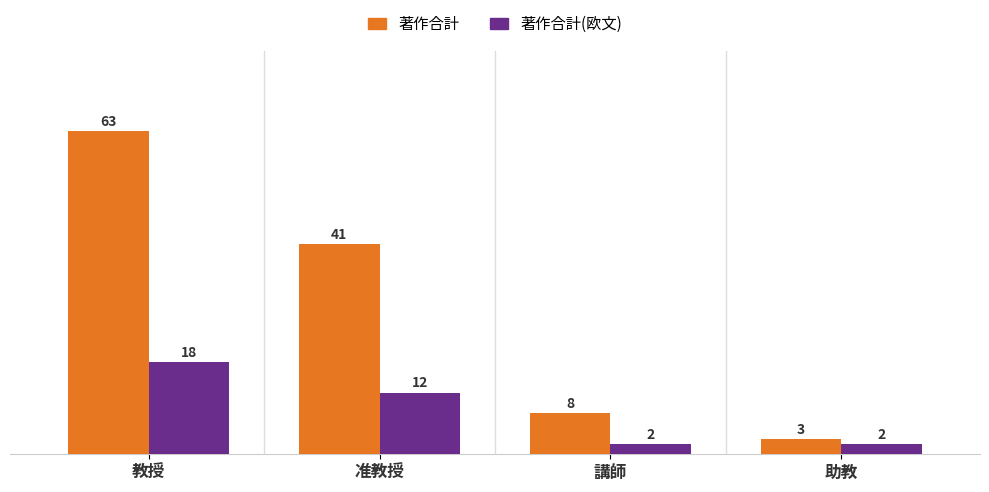

At how many categories does at least one series exceed 22?

2